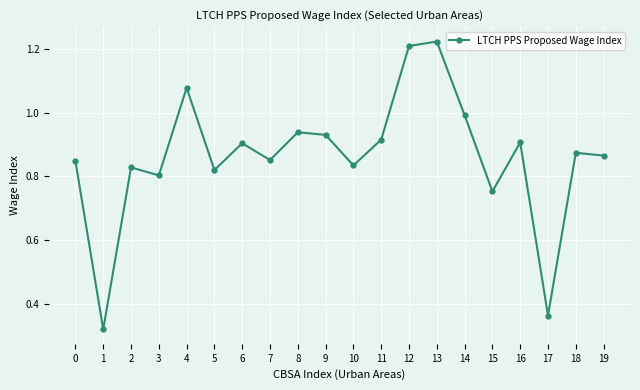

What is the change in value from 11 to 13?

+0.3